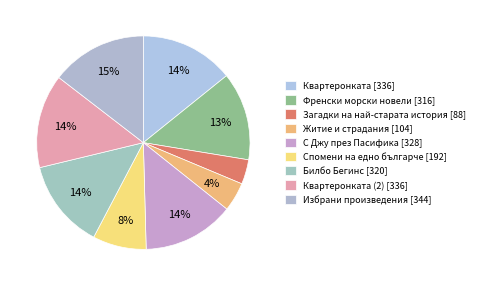

How many slices are in this pie chart?

9